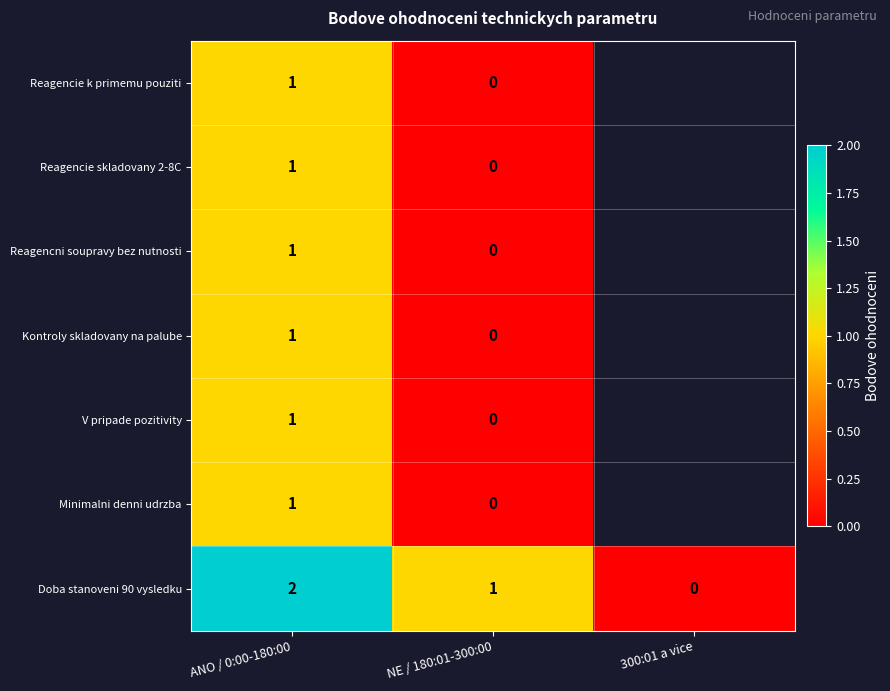

The value of Doba stanoveni 90 vysledku at ANO / 0:00-180:00 is 2. True or false?

True